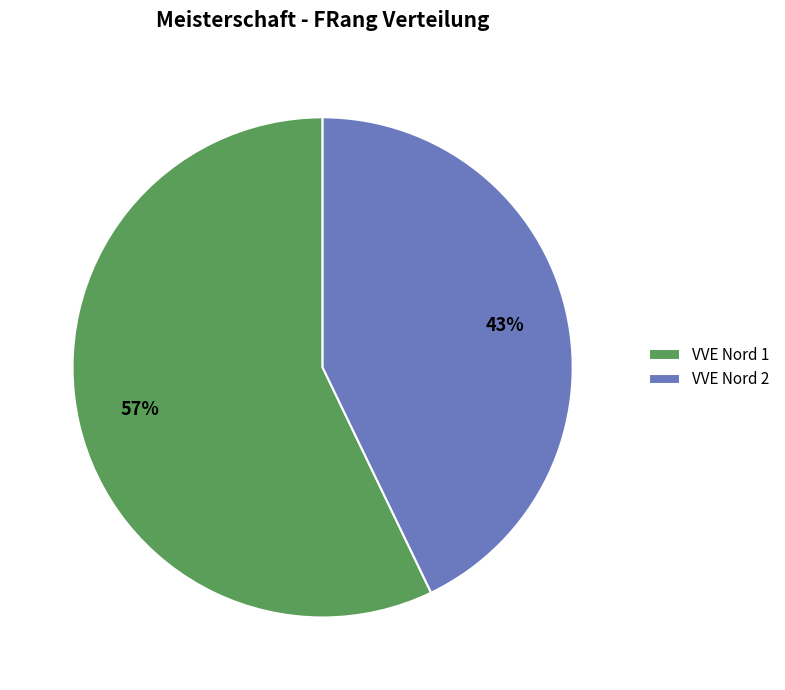

Is it true that VVE Nord 1 is 57% of the pie?

True